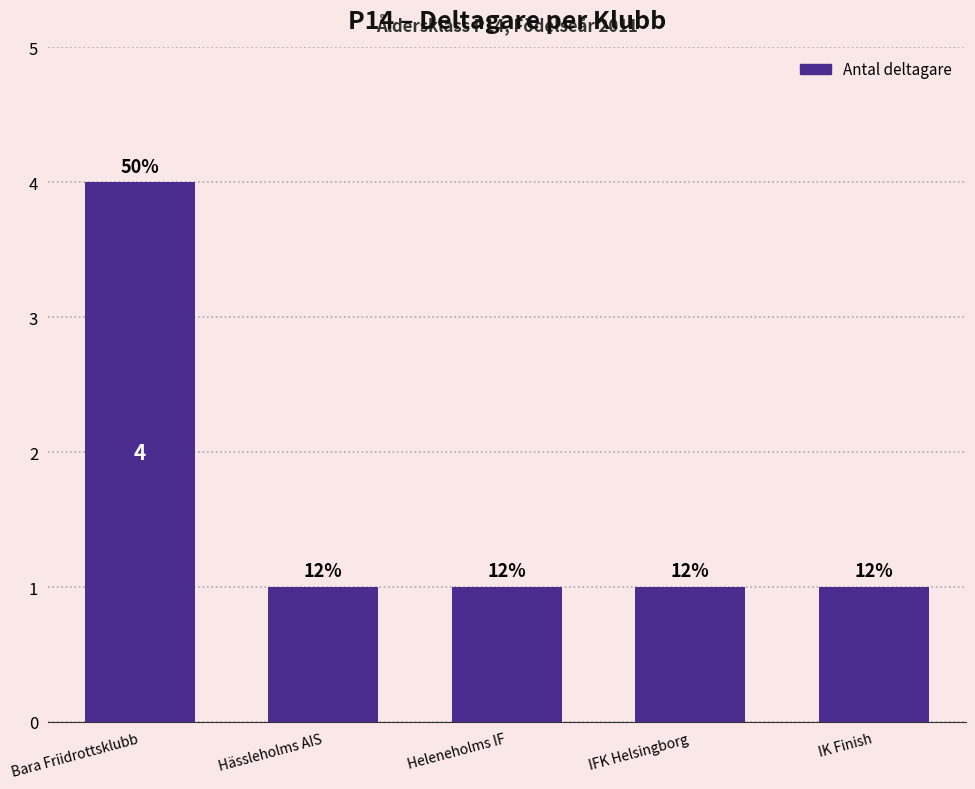

What is the maximum value shown in the chart?

4